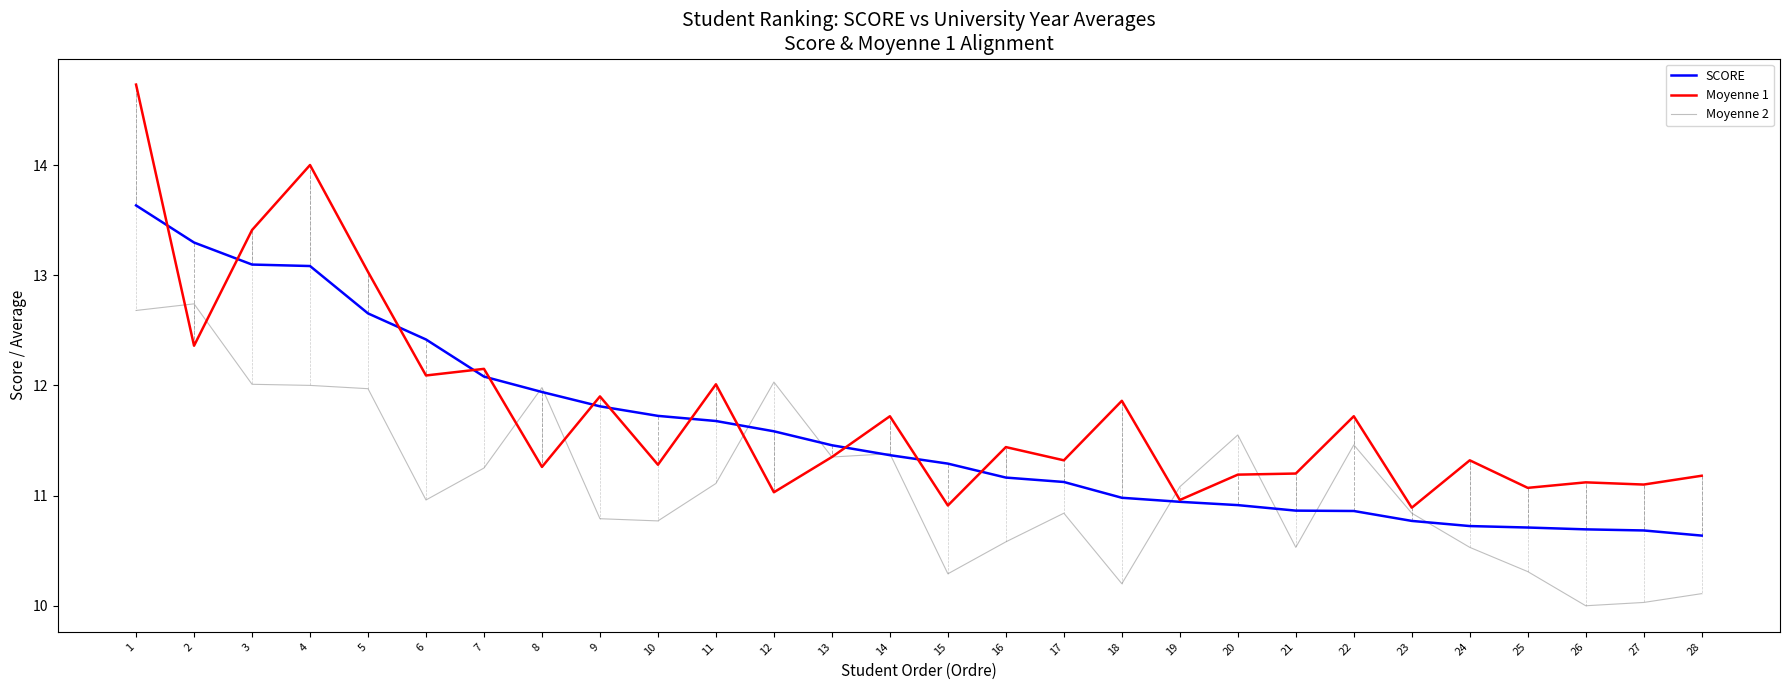

What value does the Moyenne 2 series have at 22?

11.5